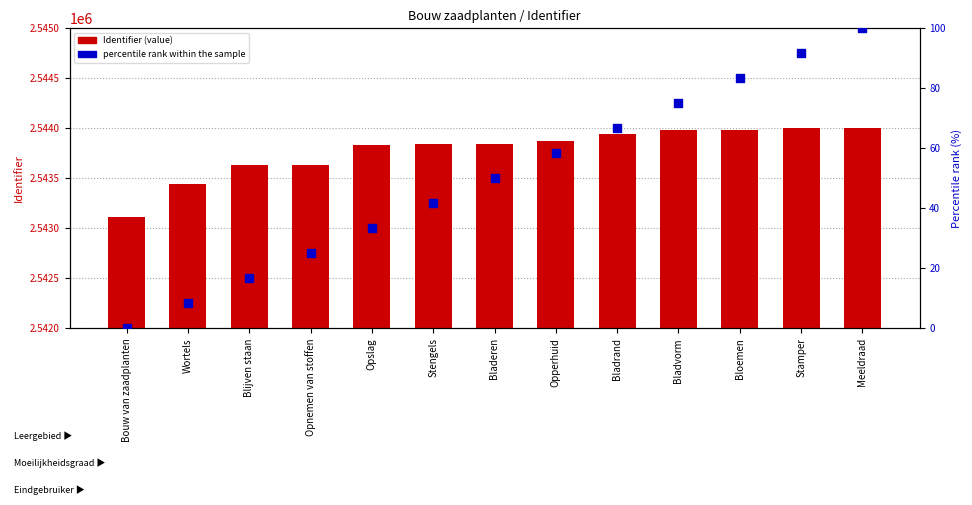

Which series has the widest spread of Y values?

Identifier